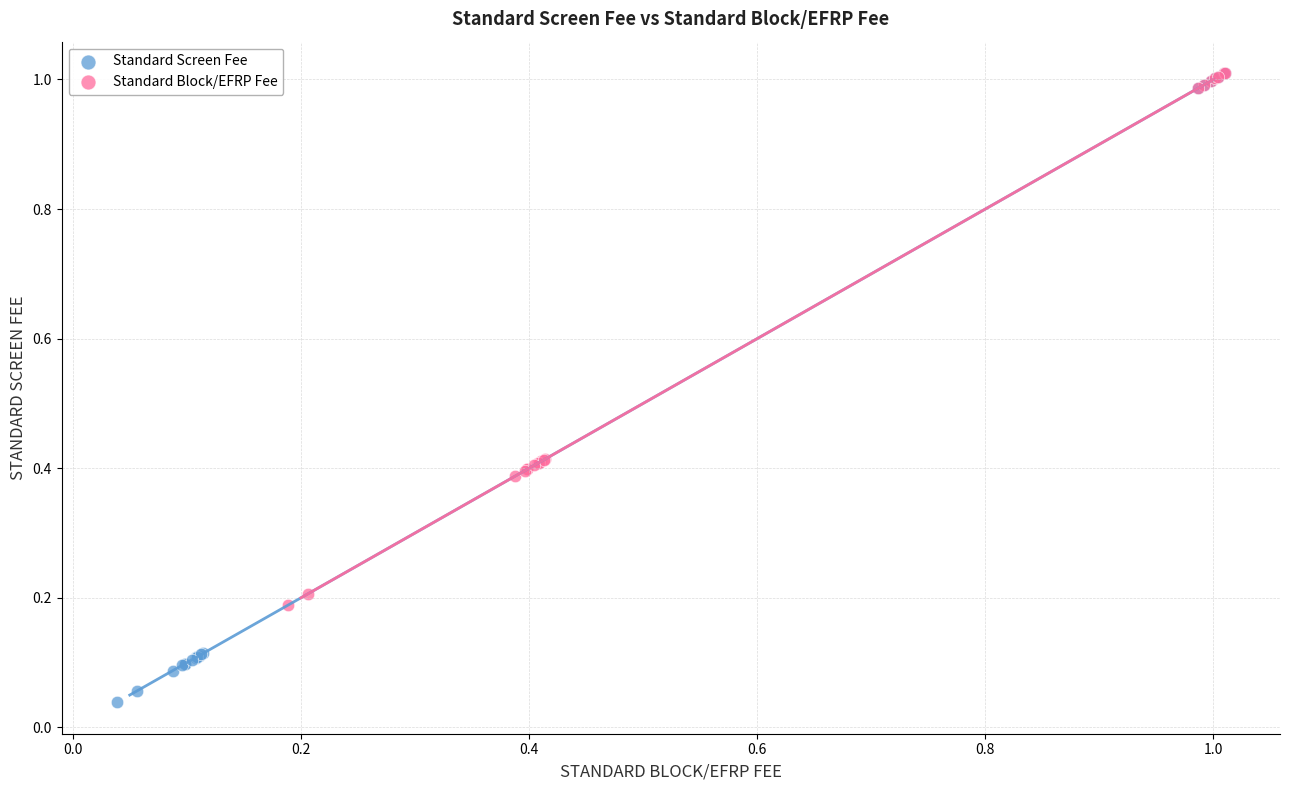

Which series has the largest Y range (max minus min)?

Standard Screen Fee